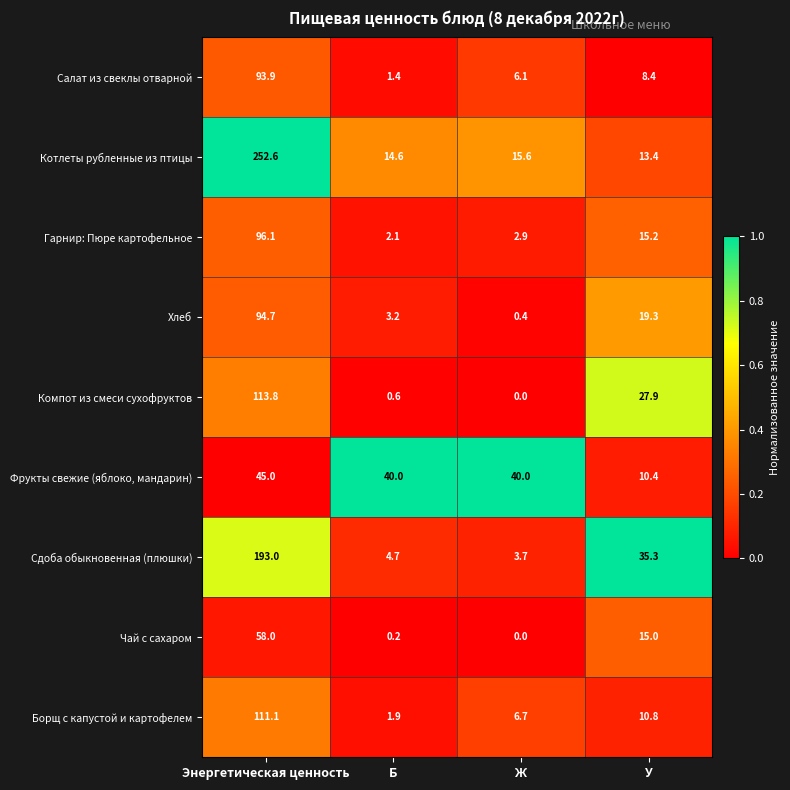

How many data points does each series have?

4